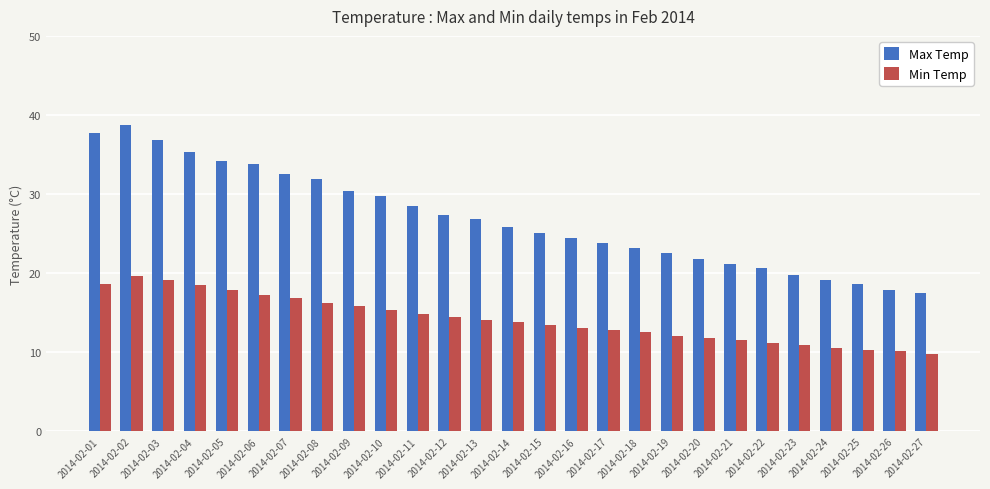

What is the smallest value displayed?

9.8